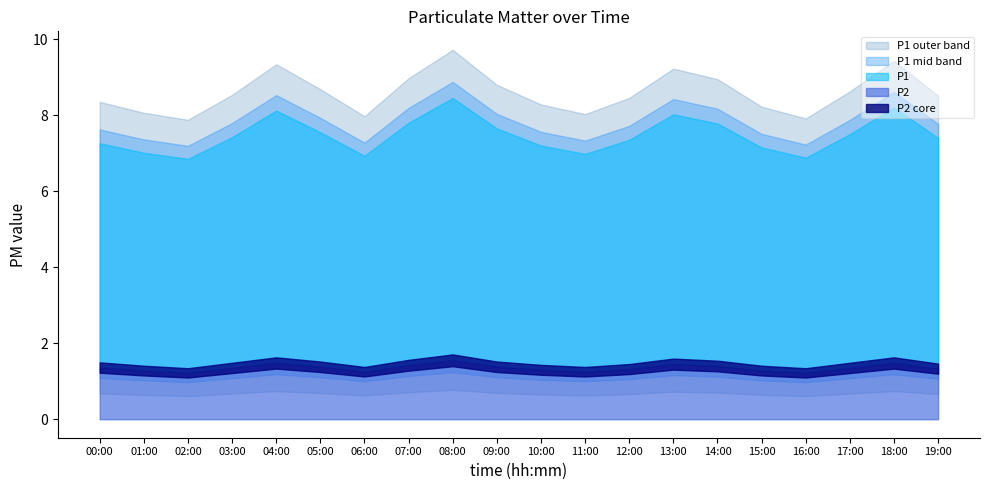

Which series has the largest total across all categories?

P1